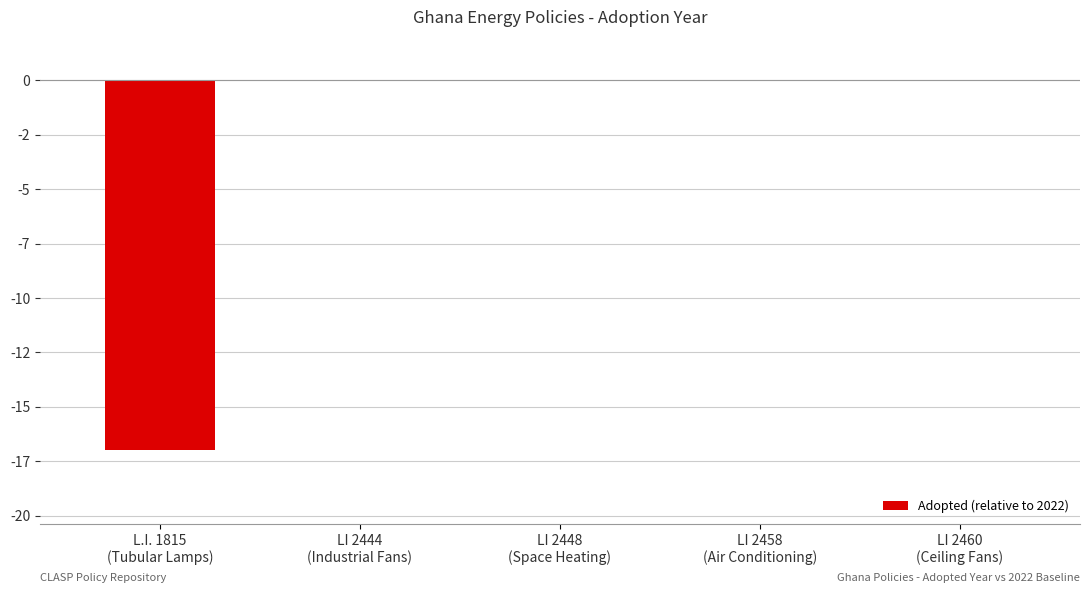

At which category does the chart reach its peak across all series?

LI 2444
(Industrial Fans)